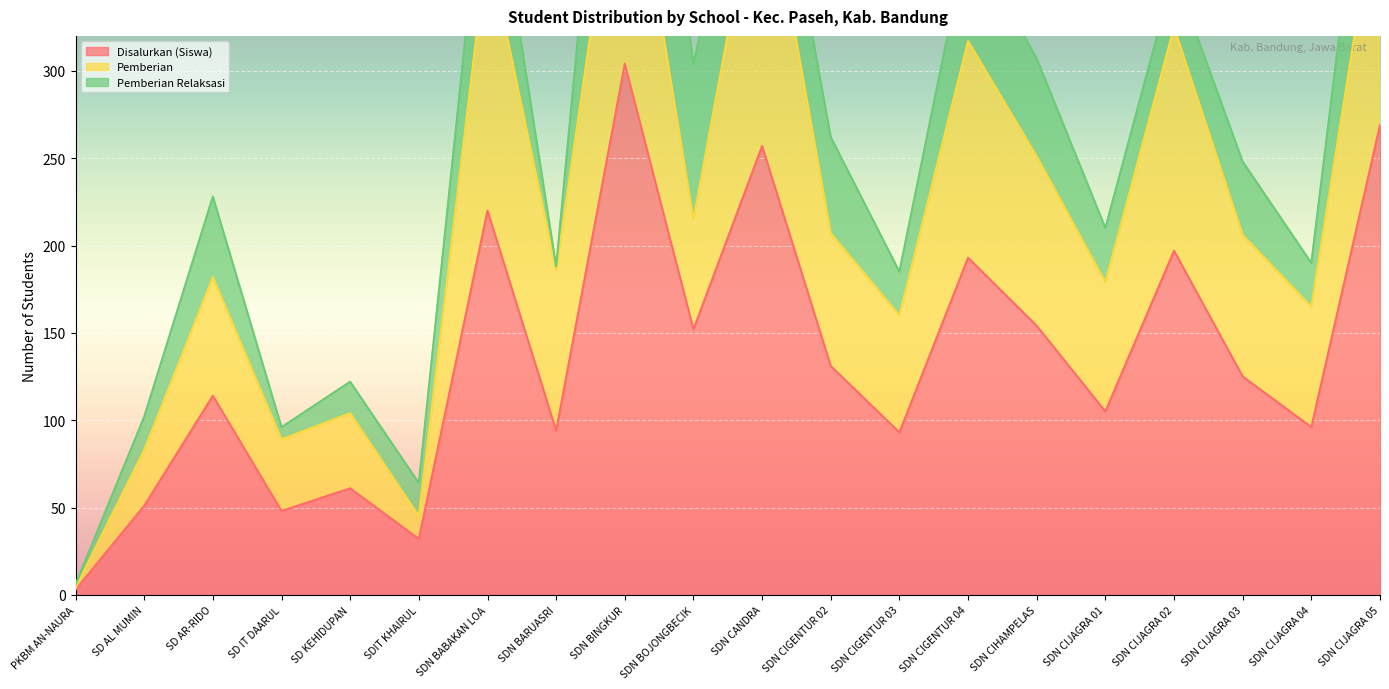

How many data points in Disalurkan (Siswa) are less than 125?

10